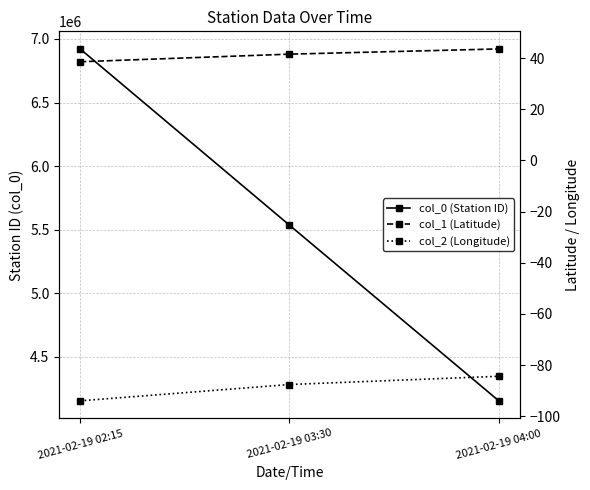

What is the spread (max minus min) of values at 2021-02-19 03:30?

5536322.6